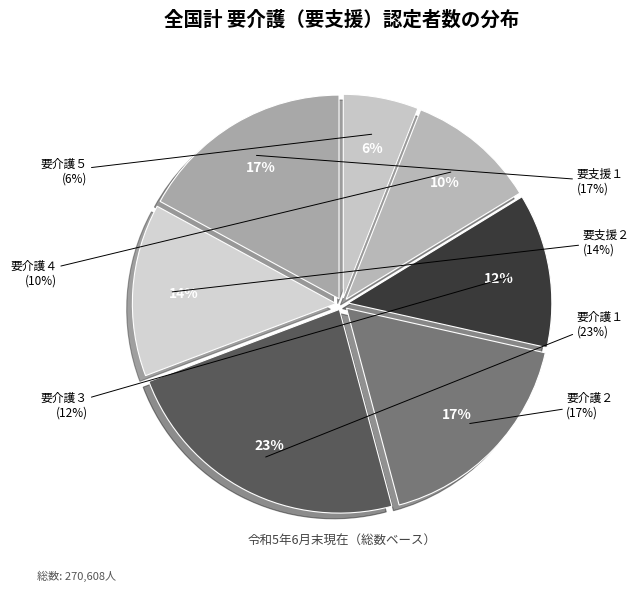

The 要支援２ slice represents 14% of the pie. True or false?

True